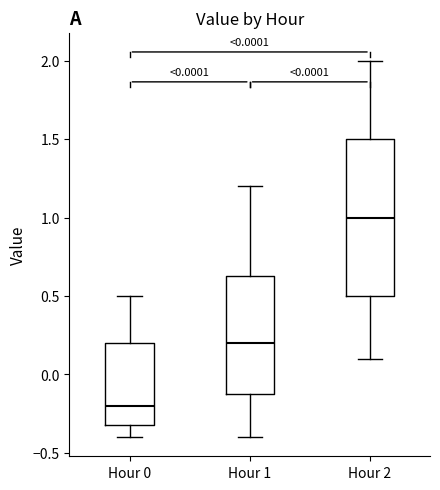

Which box is the tallest, from its lower edge to its upper edge?

Hour 2